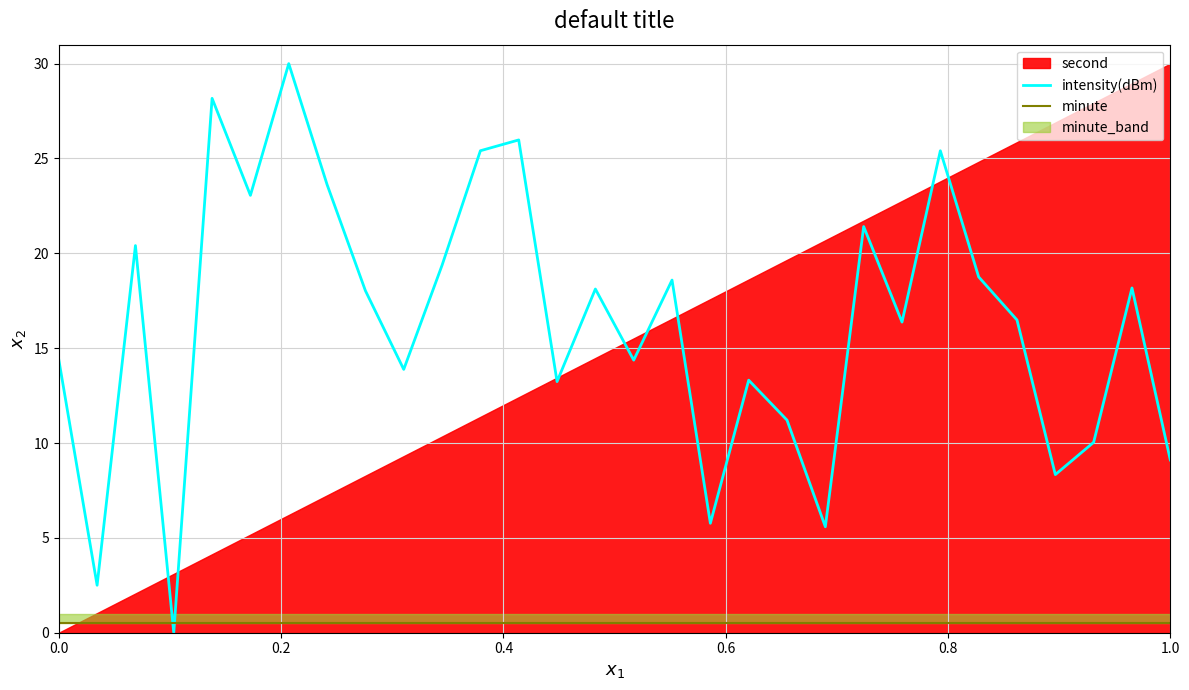

True or false: minute and intensity(dBm) intersect in this chart.

True